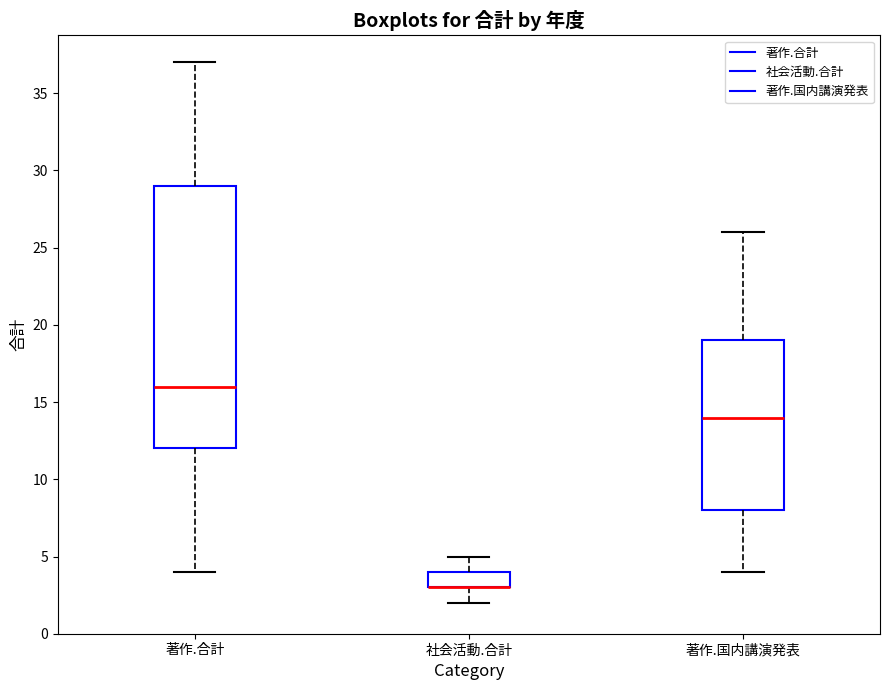

Reading left to right, transcribe this box plot: for each box, give where its median line is, the range the box spans, and where its two whiskers end, as read against the y-axis. The values are not printed on the chart, so give them approximately, as read against the axis.

著作.合計: median 16, box 12 to 29, whiskers 4 to 37
社会活動.合計: median 3 (drawn on the box's lower edge), box 3 to 4, whiskers 2 to 5
著作.国内講演発表: median 14, box 8 to 19, whiskers 4 to 26